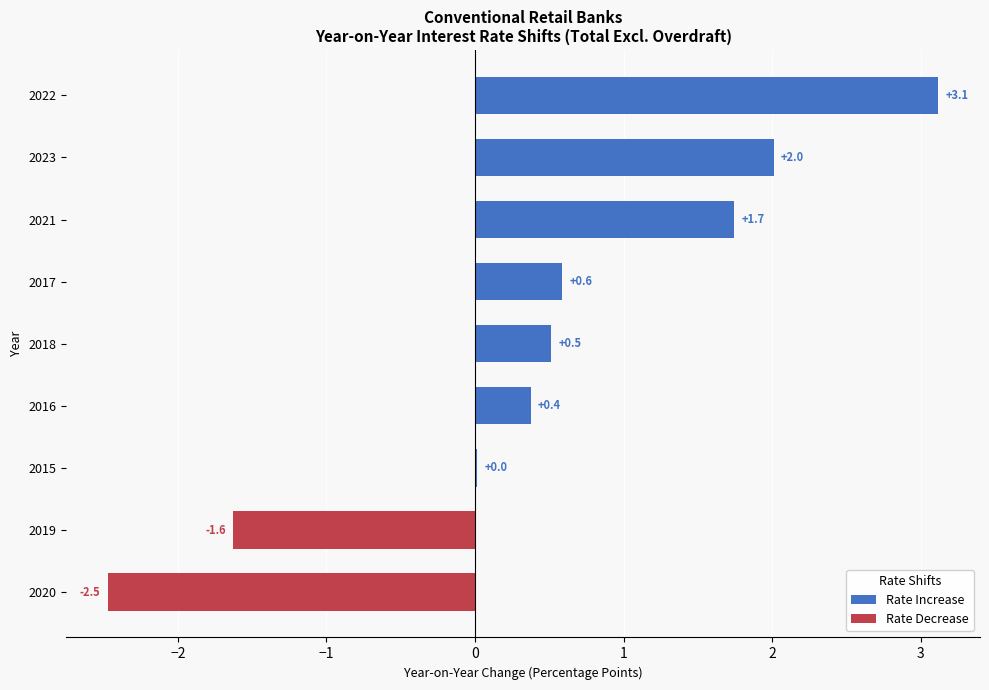

What is the maximum value shown in the chart?

3.1